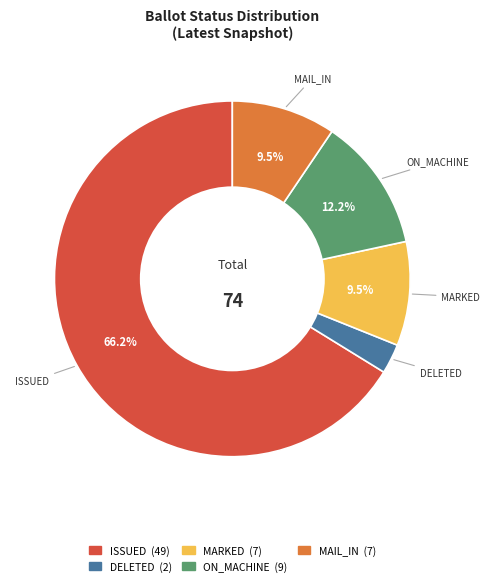

Does any single category account for the majority?

Yes